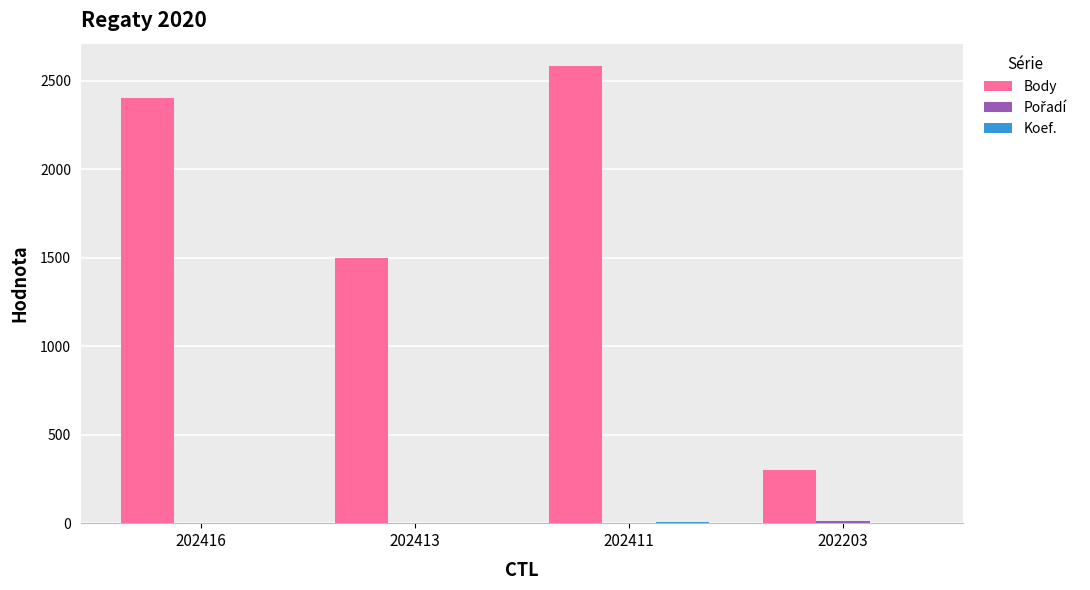

What is the highest value of the Body series?

2580